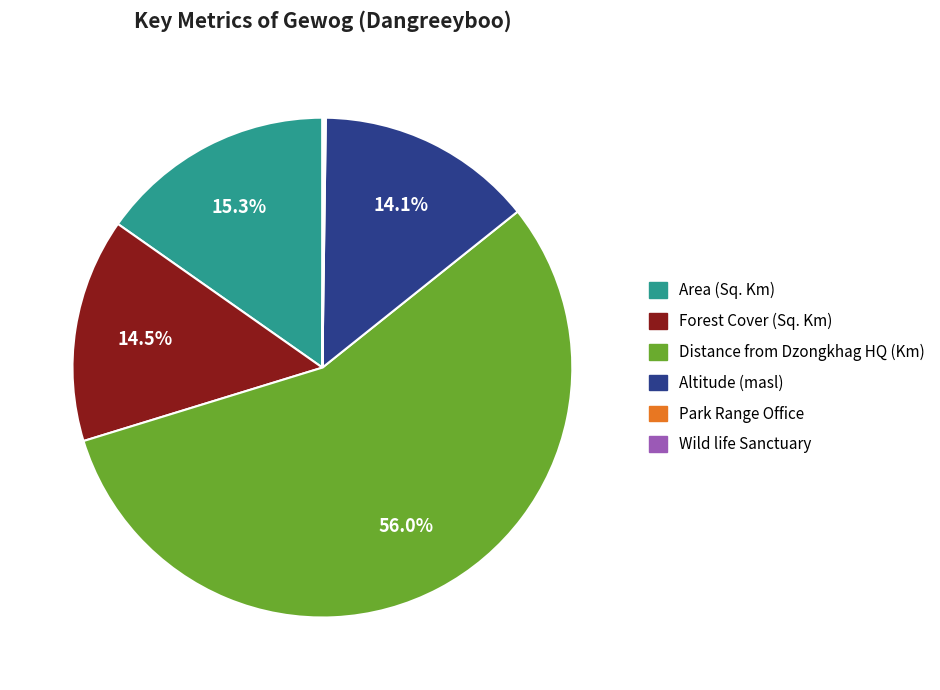

Which slice represents more than half of the pie?

Distance from Dzongkhag HQ (Km)